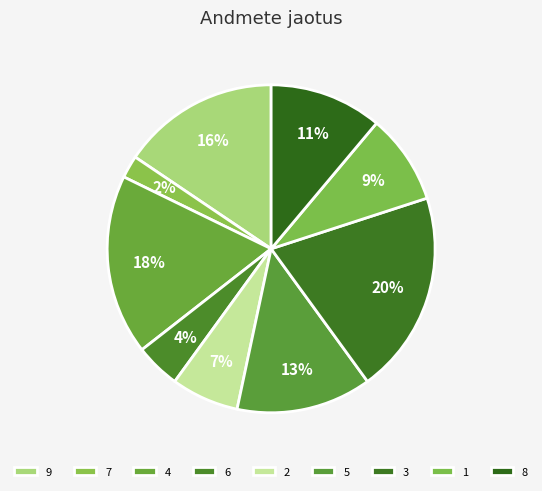

Is 5 the majority of the pie?

No